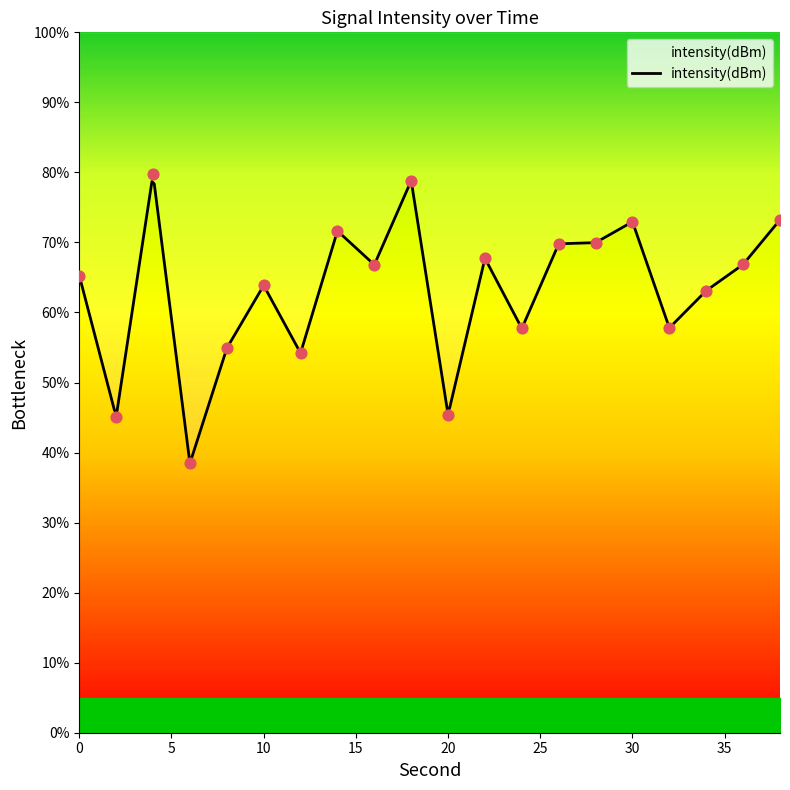

Approximately how many times larger is the value at 38 compared to 34?

1.2